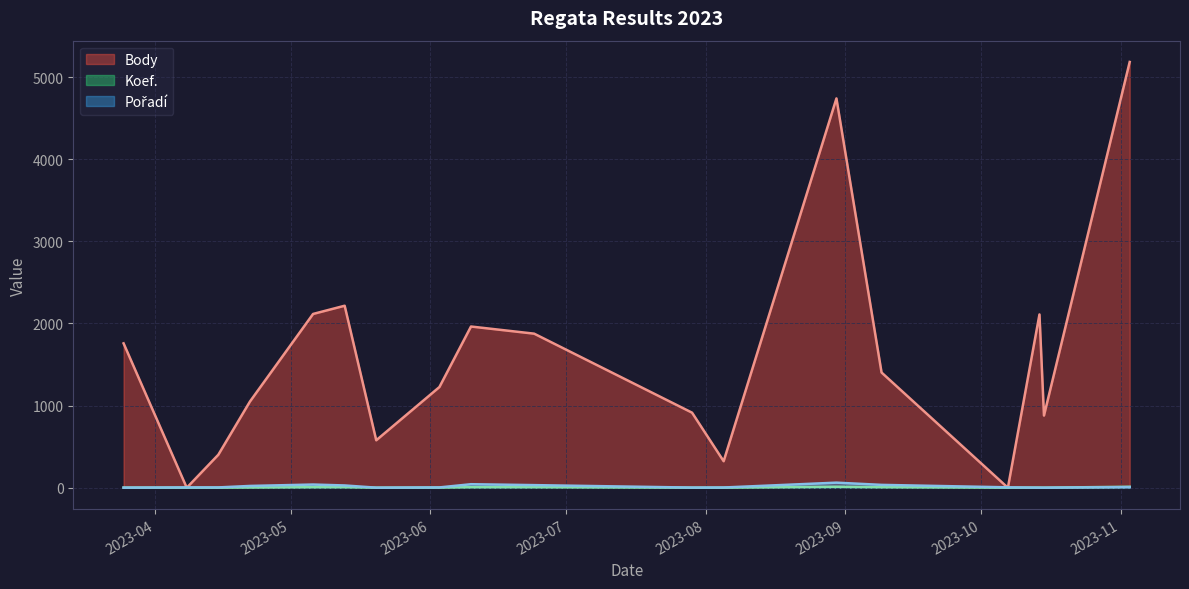

What is the total value across all series at 2023-05-06?

2162